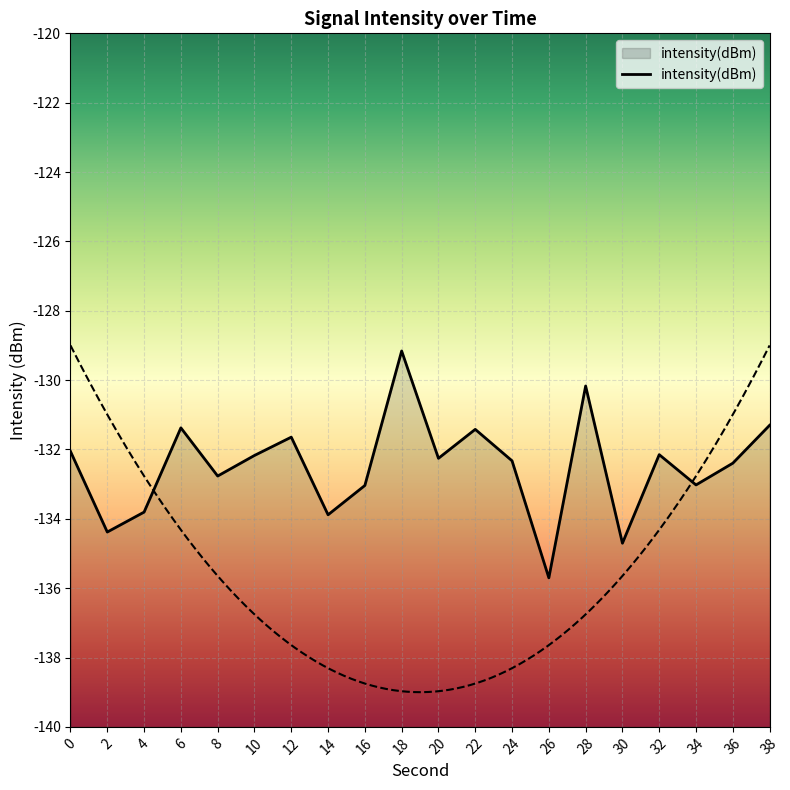

Rank the categories by value from lowest to highest.

26, 30, 2, 14, 4, 16, 34, 8, 36, 24, 20, 10, 32, 0, 12, 22, 6, 38, 28, 18